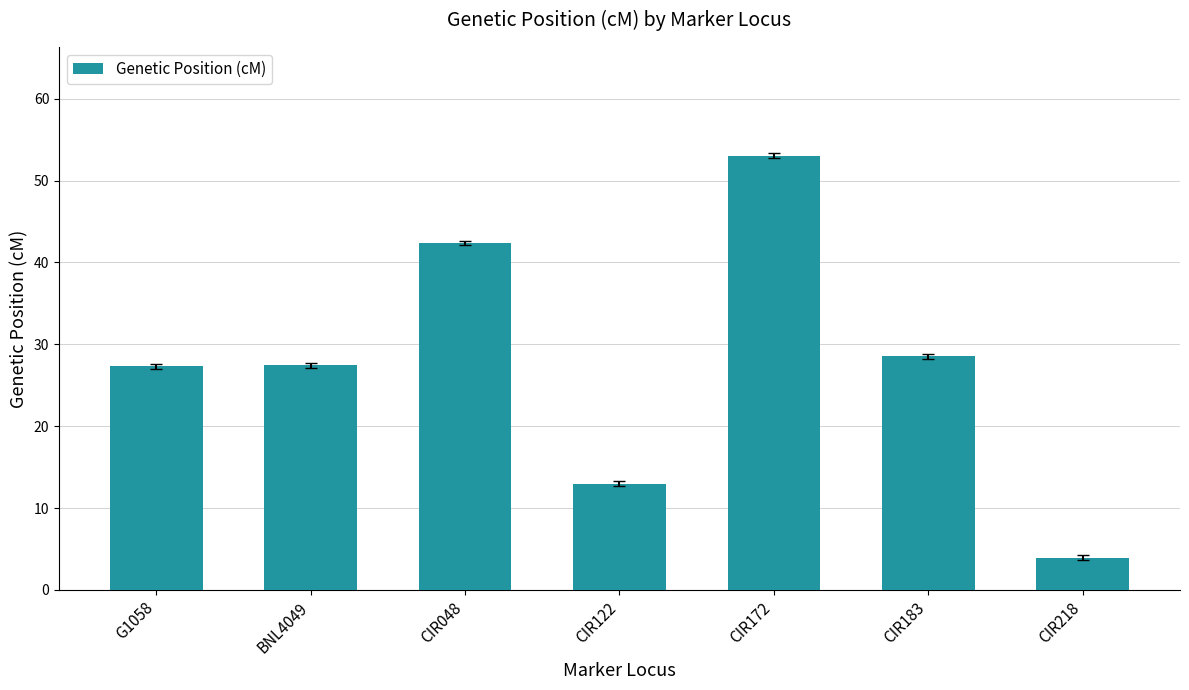

What position from the left is CIR172?

5